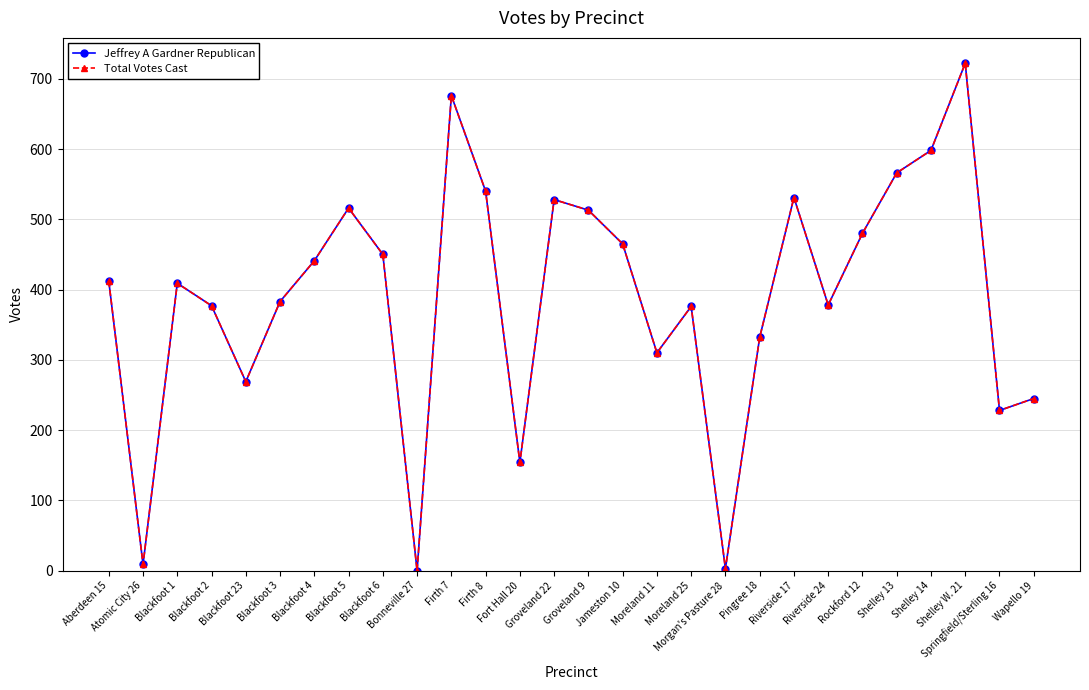

Rank the series at Firth 7 from lowest to highest value.

Jeffrey A Gardner Republican, Total Votes Cast